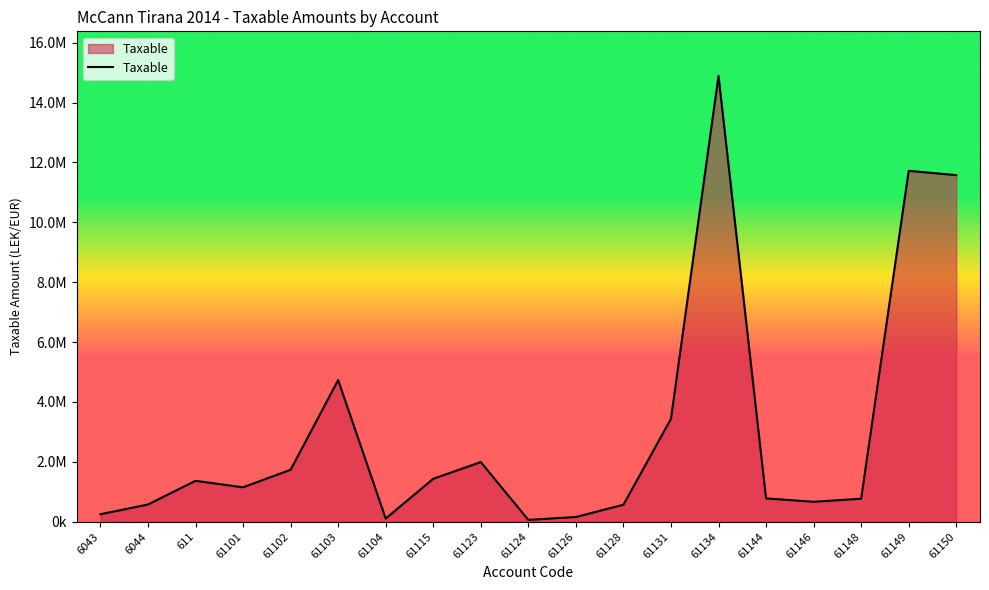

What is the average value?

3050467.3